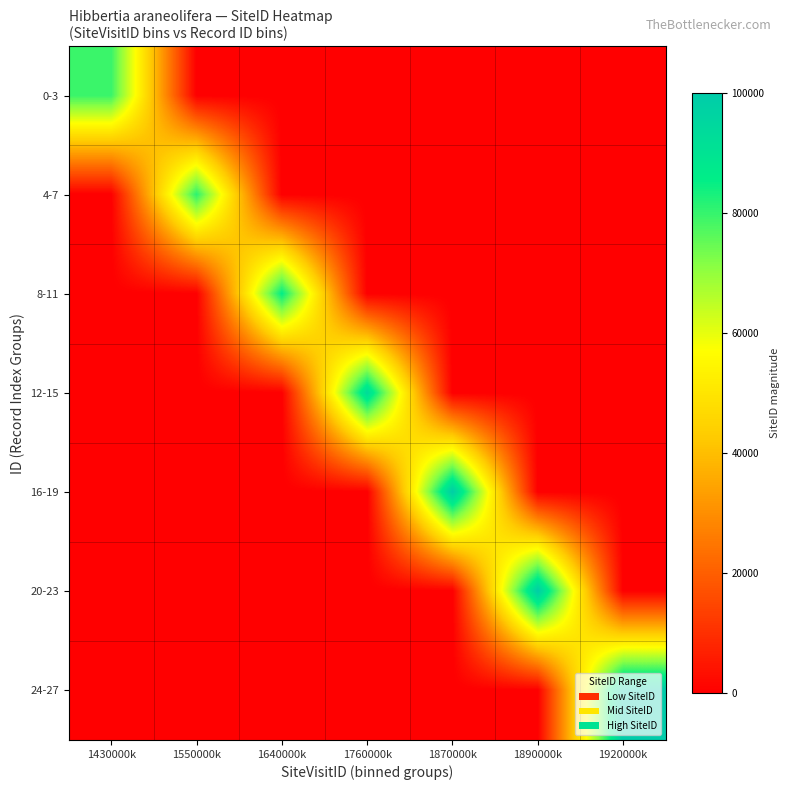

Which category has the lowest value across all series?

1550000k